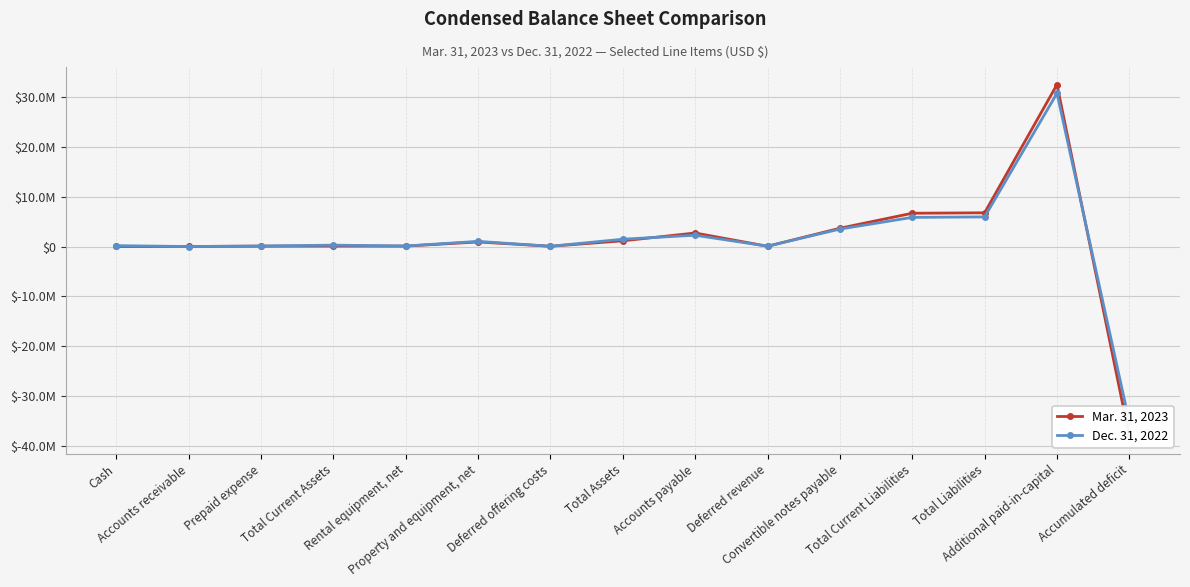

At which category does the chart reach its peak across all series?

Additional paid-in-capital